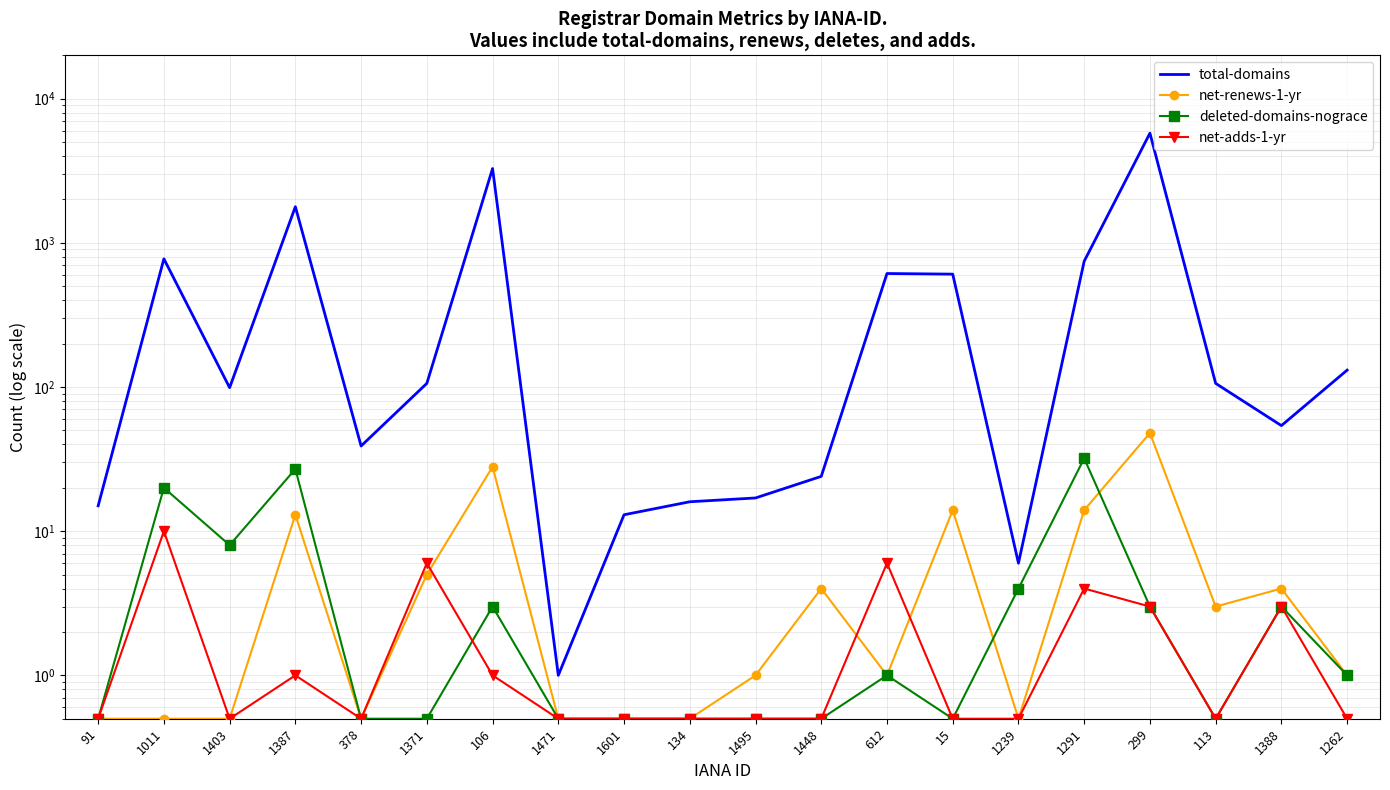

What is the difference between the highest and lowest values at 1011?

774.5